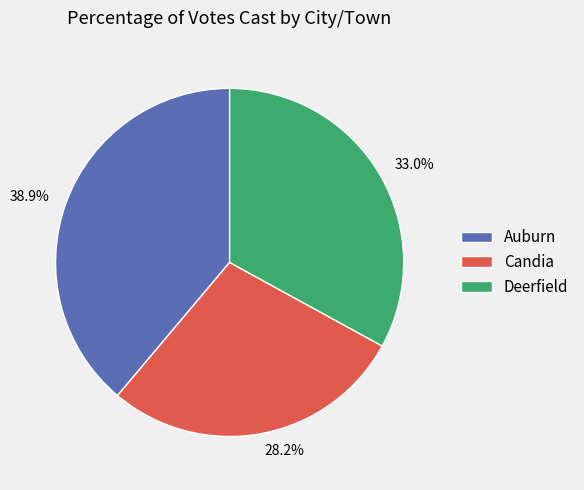

What percentage is the Candia slice, to the nearest percent?

28%